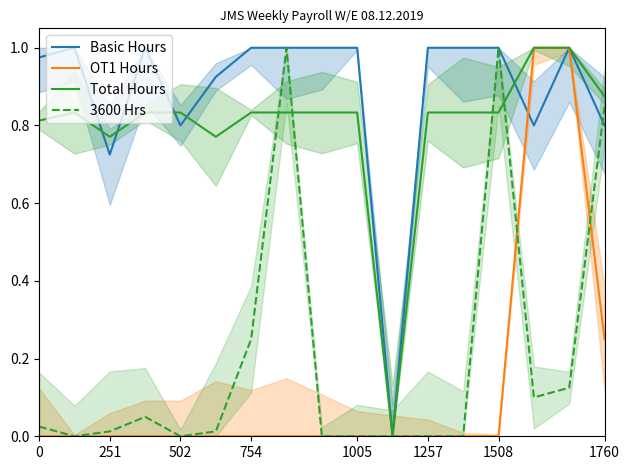

What is the greatest value displayed?

1.0